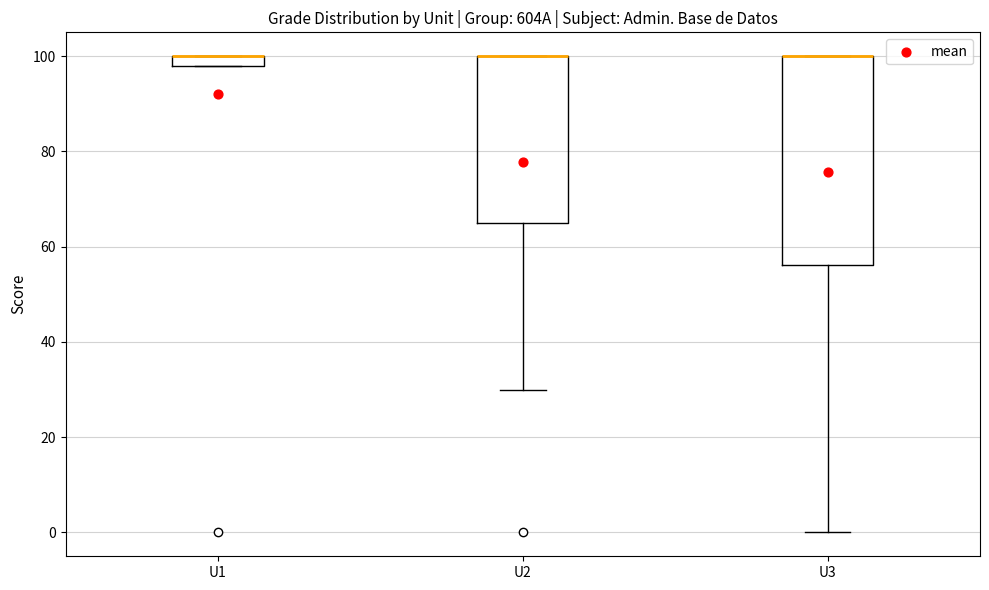

Which box is the tallest, from its lower edge to its upper edge?

U3